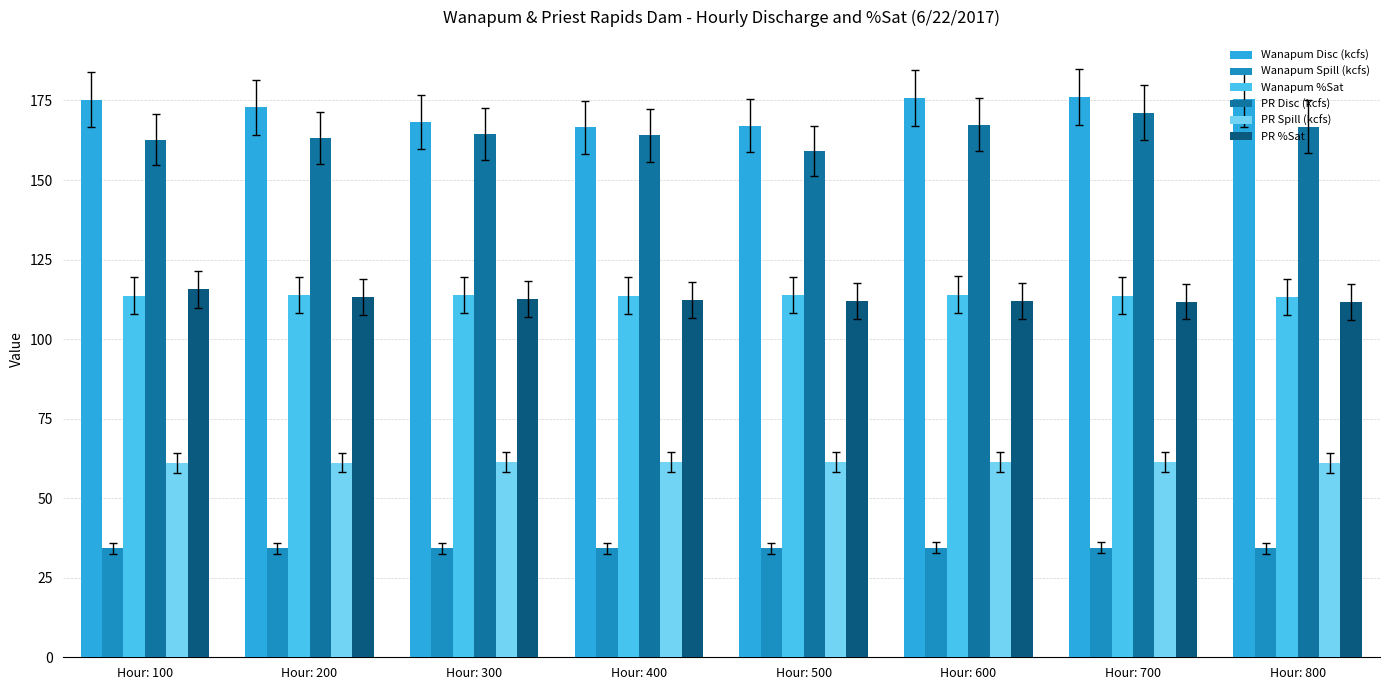

How many Wanapum %Sat values are between 113 and 114?

8